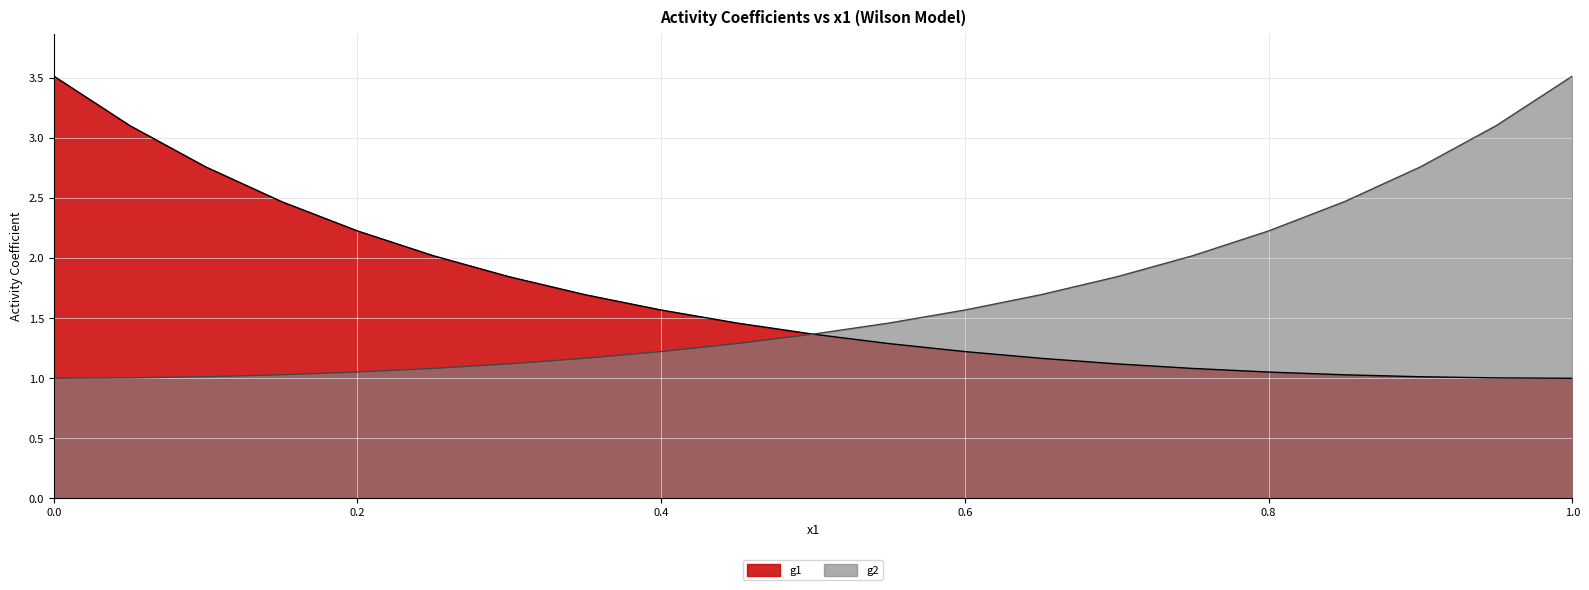

What is the label of the 11th point from the left?

0.5